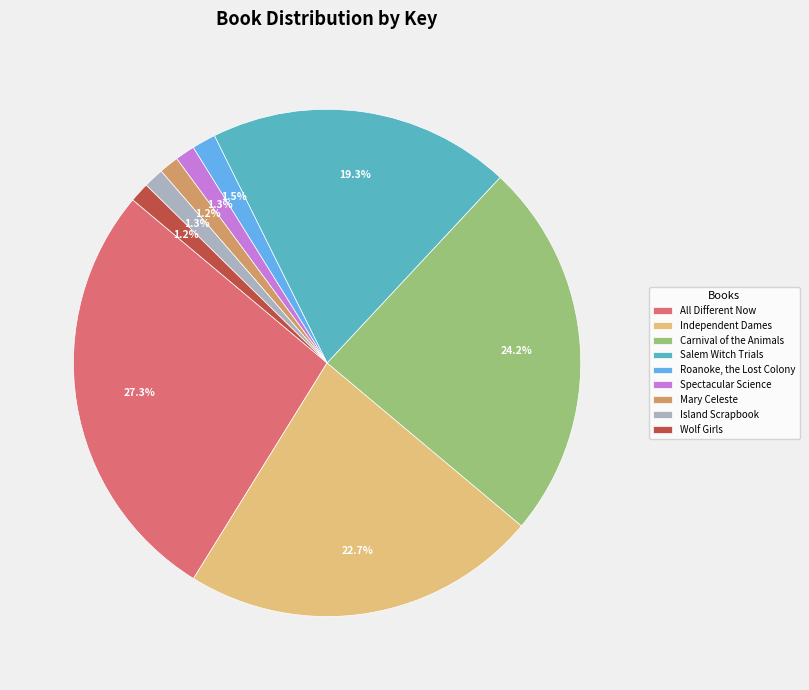

Is the sum of Wolf Girls and Salem Witch Trials greater than half?

No